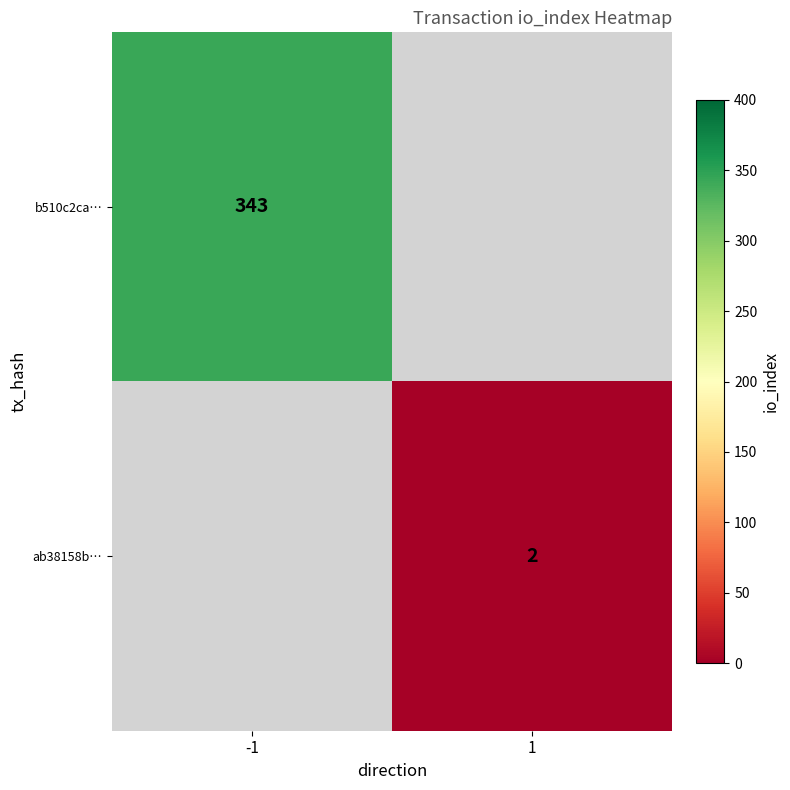

How many distinct data groups are displayed?

2